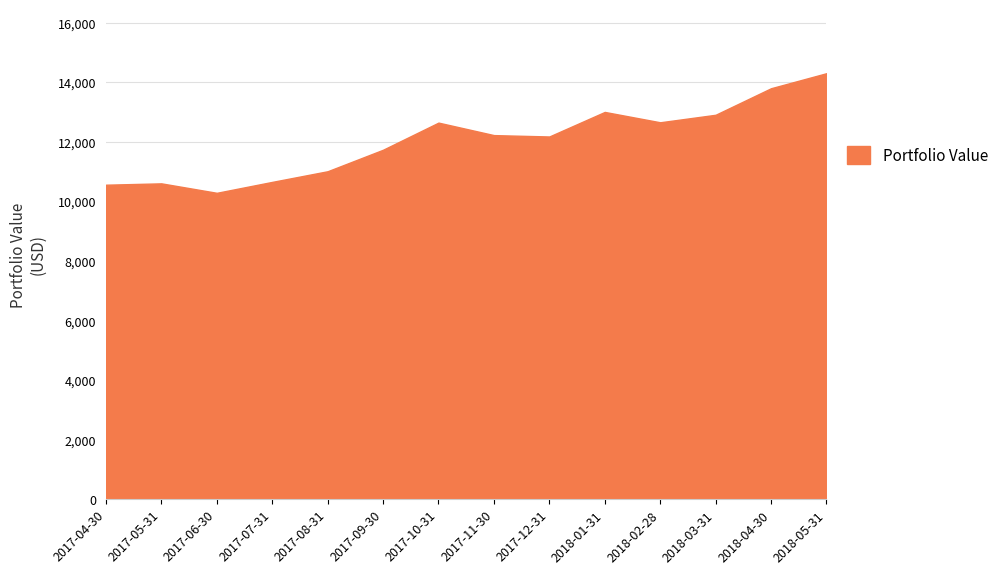

List the labels in order of value, largest first.

2018-05-31, 2018-04-30, 2018-01-31, 2018-03-31, 2018-02-28, 2017-10-31, 2017-11-30, 2017-12-31, 2017-09-30, 2017-08-31, 2017-07-31, 2017-05-31, 2017-04-30, 2017-06-30